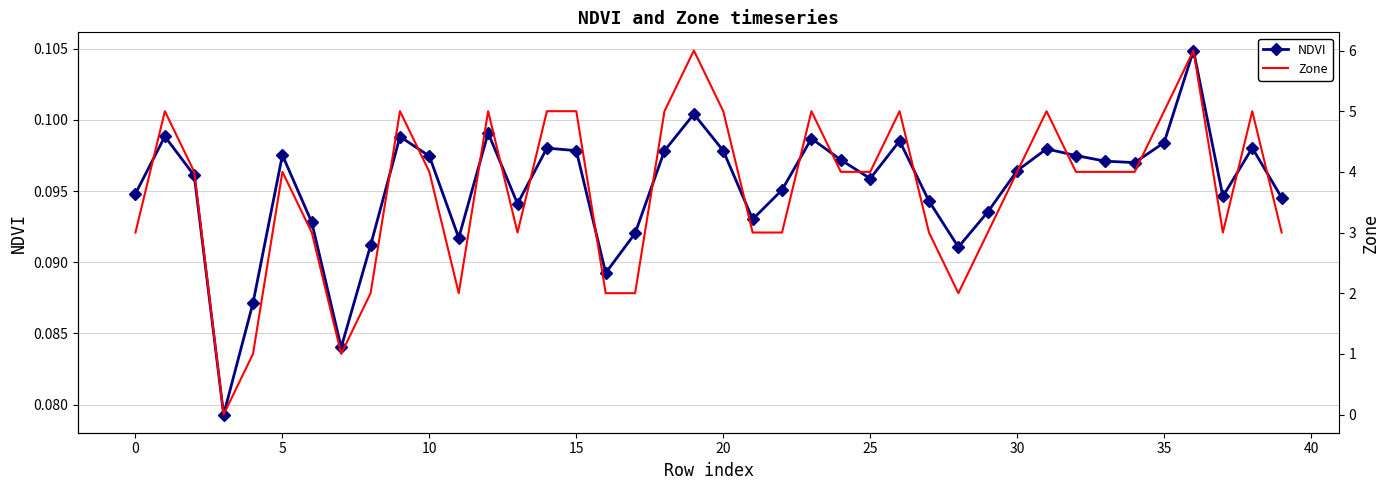

How many NDVI values are between 0 and 1?

40